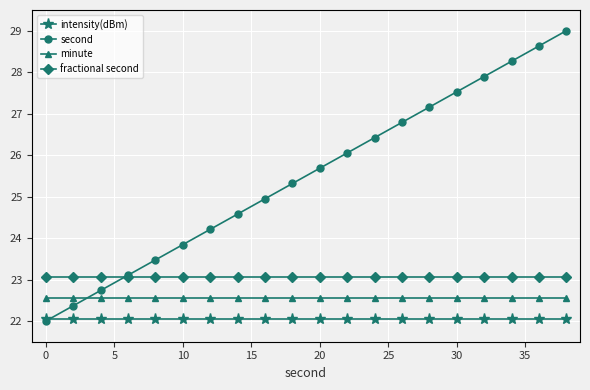

What is the average value of the fractional second series?

23.1